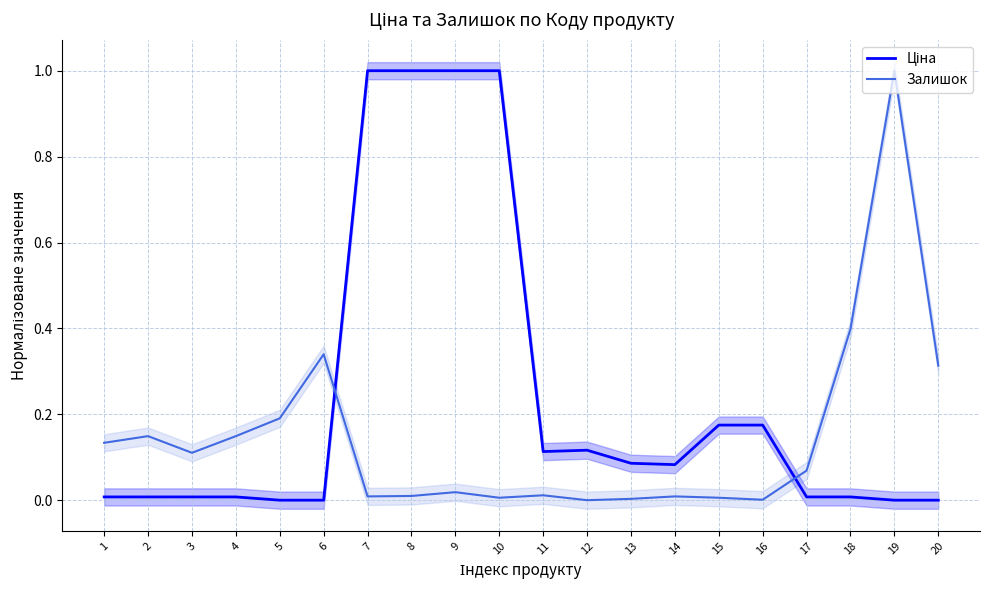

Which category has the highest value in the Залишок series?

19